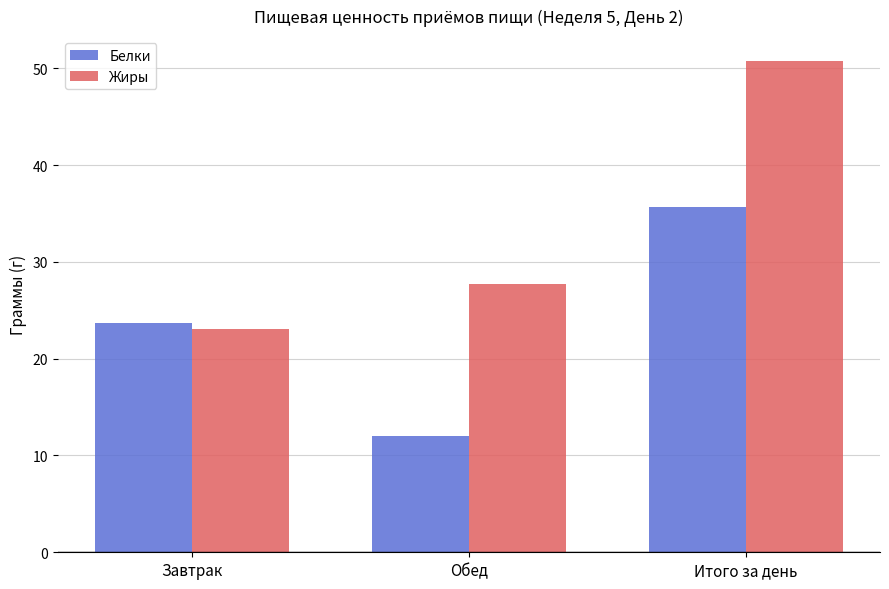

Rank the categories by Белки value from highest to lowest.

Итого за день, Завтрак, Обед